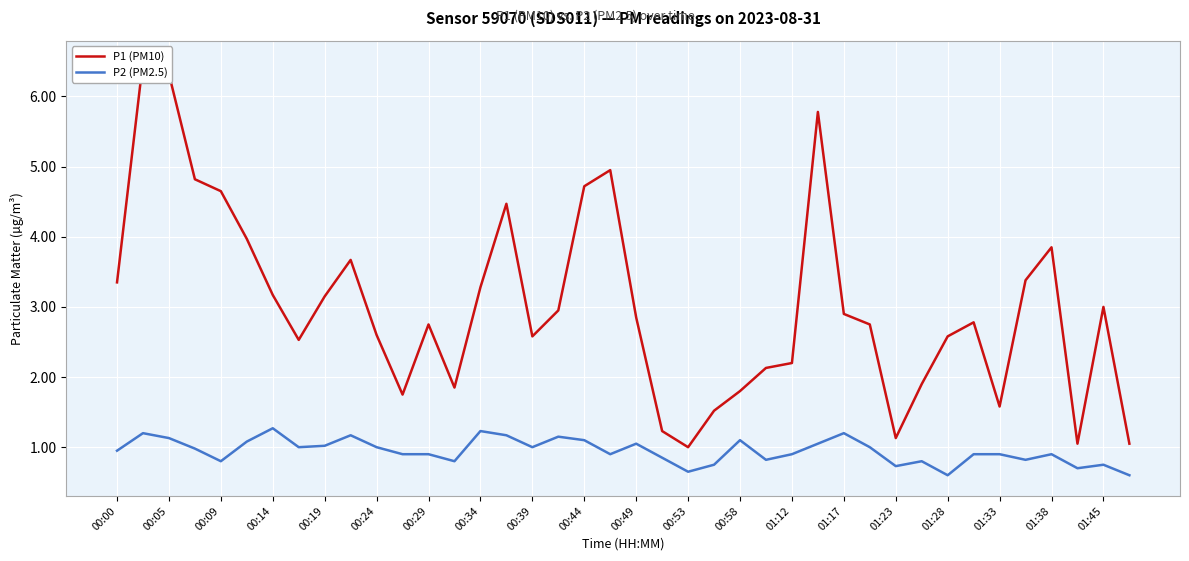

What is the maximum value for P2 (PM2.5)?

1.3